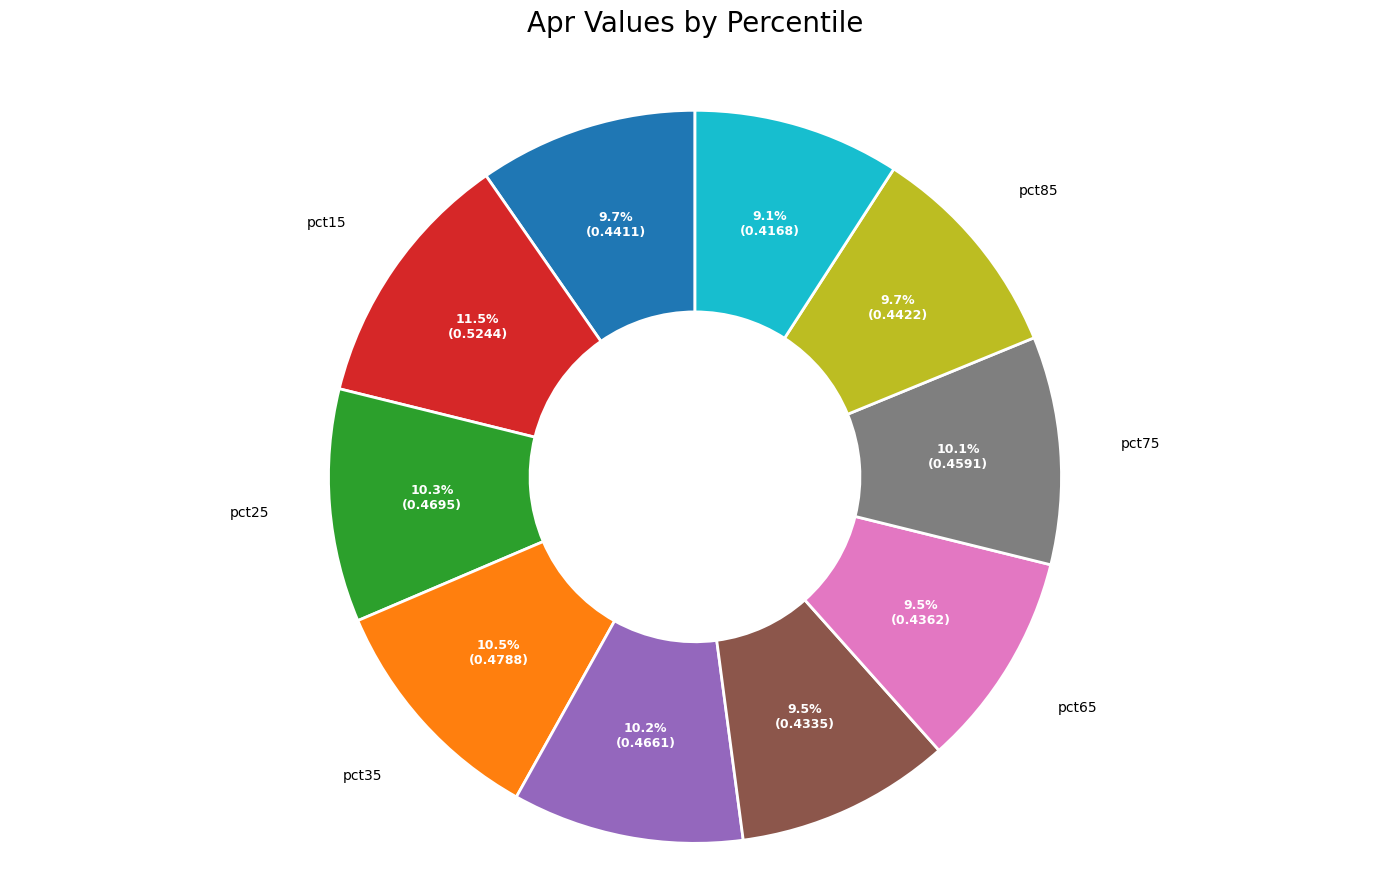

Which category has the biggest portion of the pie?

pct15